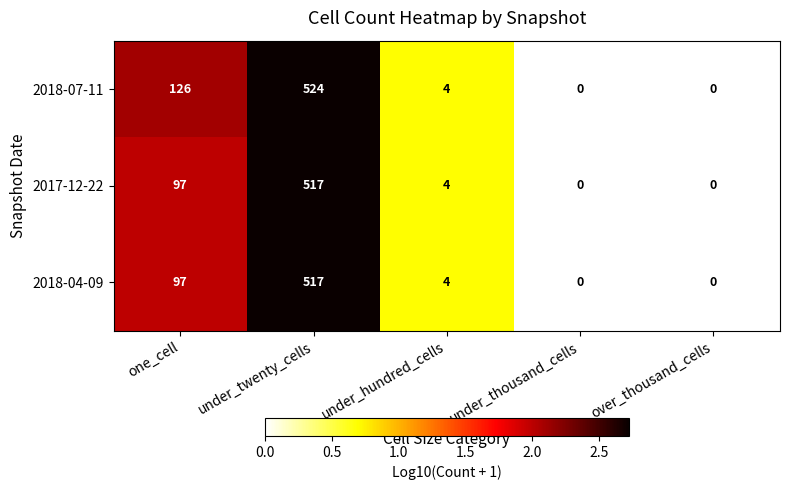

At which label does 2017-12-22 first exceed 4?

one_cell